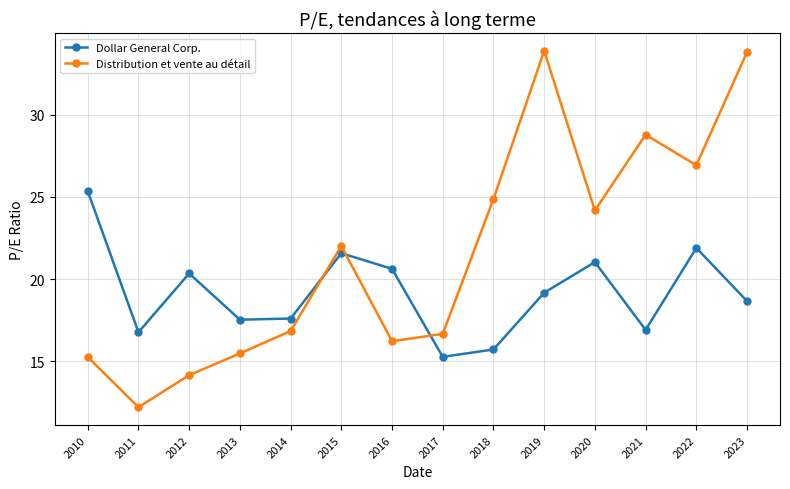

The value of Distribution et vente au détail at 2010 is 6.8. True or false?

False